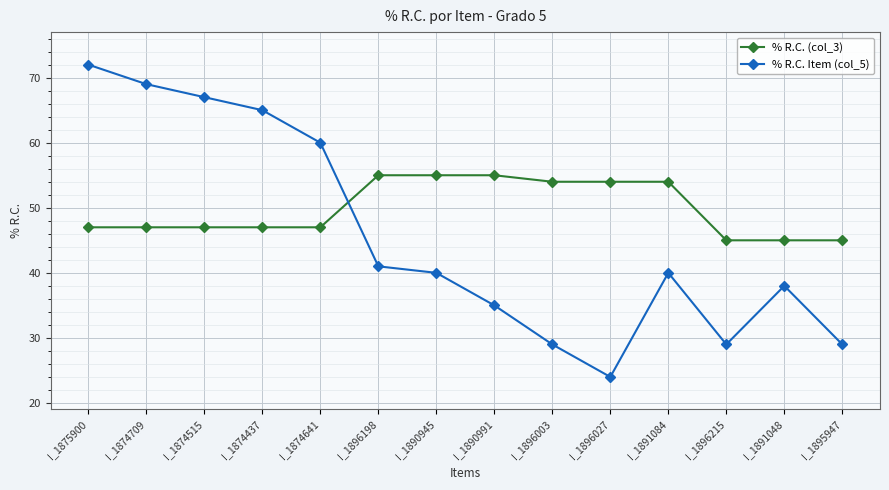

List the series in order of their peak value, highest first.

% R.C. Item (col_5), % R.C. (col_3)